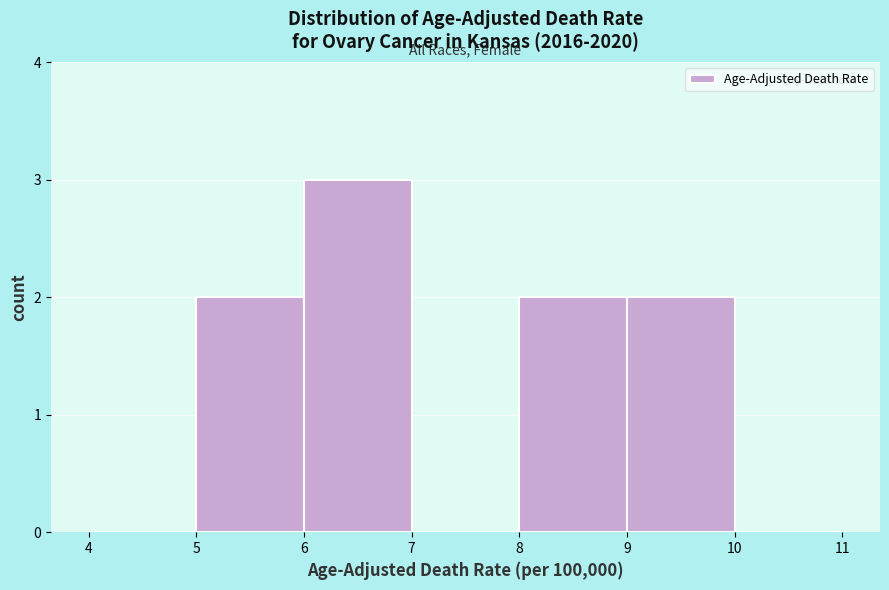

How tall is the bar that spans 5 to 6 on the x-axis? The values are not printed on the chart, so give them approximately, as read against the axis.

2